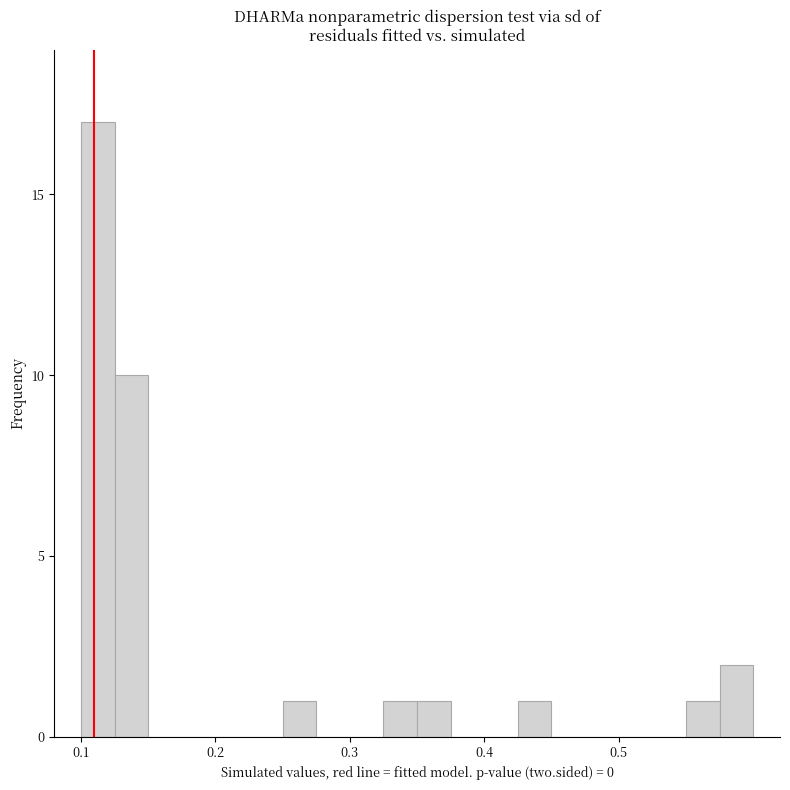

Read against the x-axis, roughly where is the centre of the tallest bar?

0.11